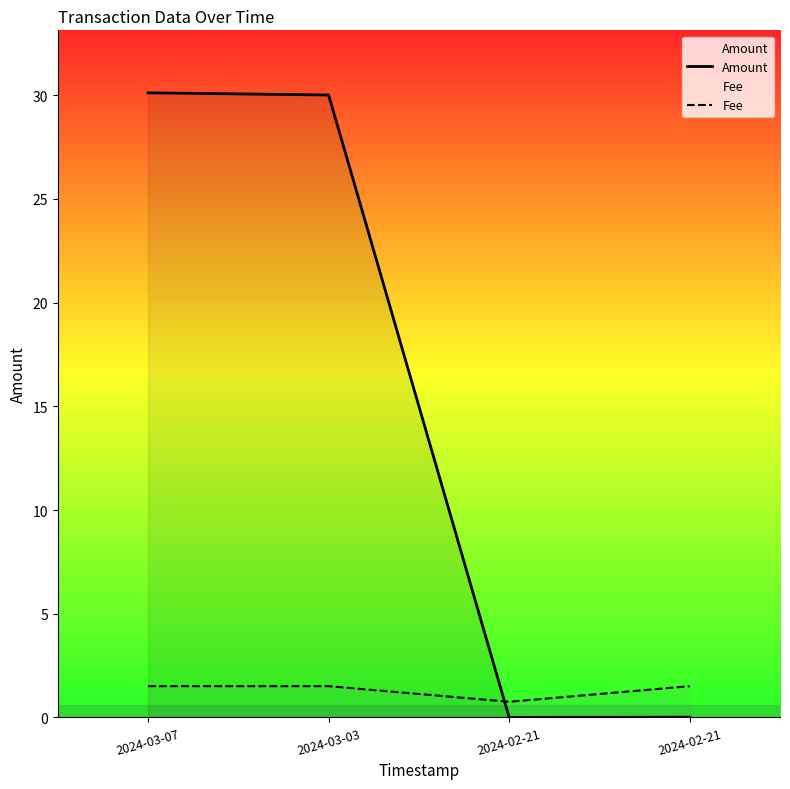

What is the maximum value for Amount?

30.1